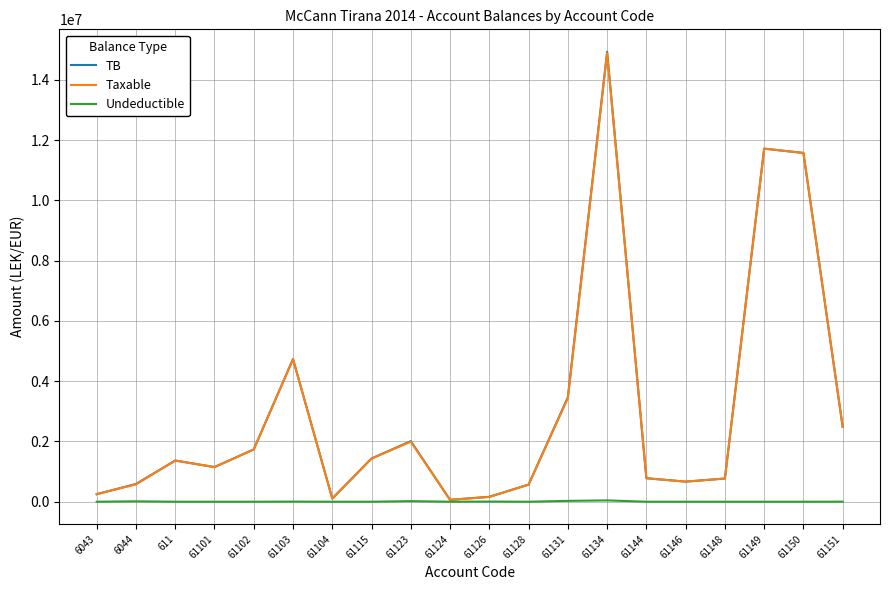

At which category is the sum across all series the highest?

61134